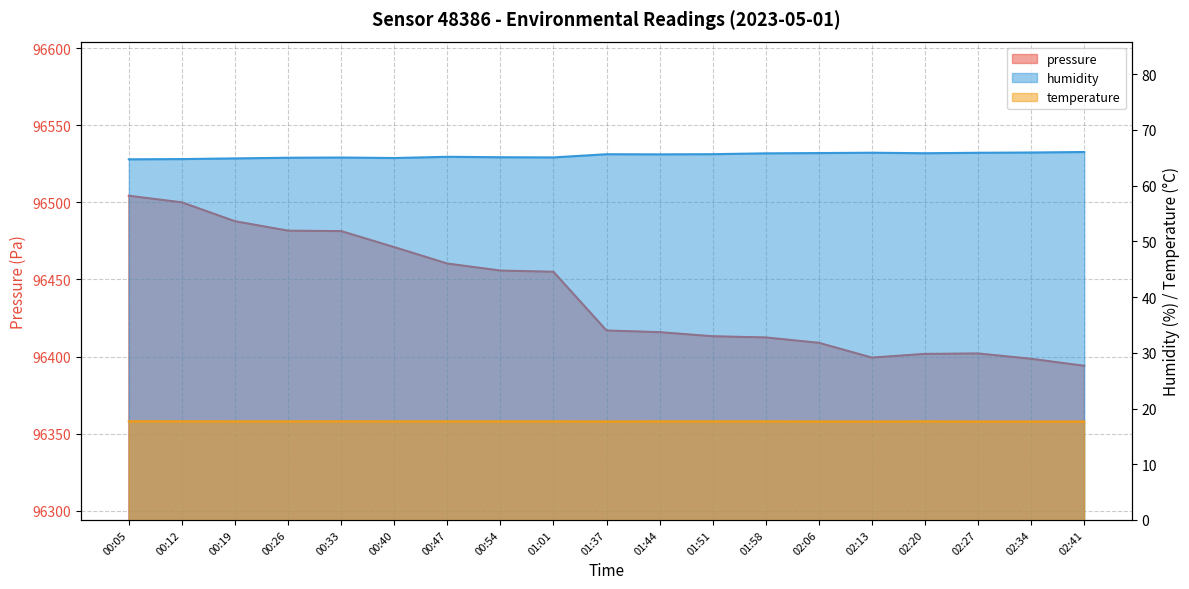

Which series has the largest total across all categories?

pressure